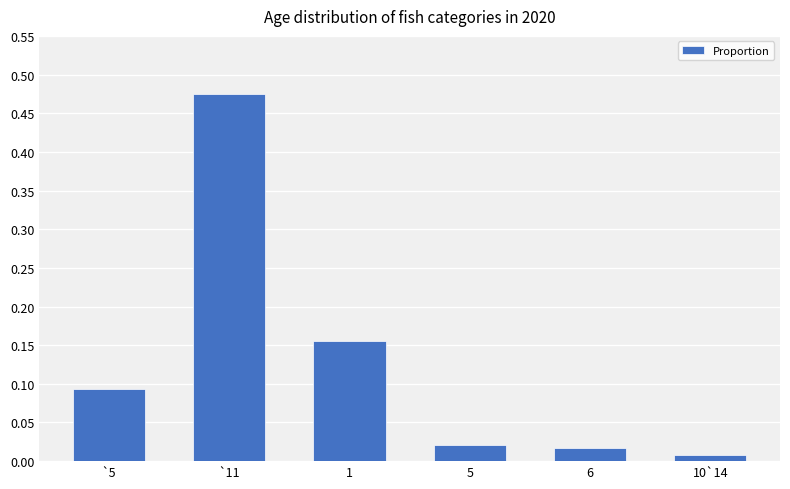

Which label corresponds to the smallest value in the chart?

10`14